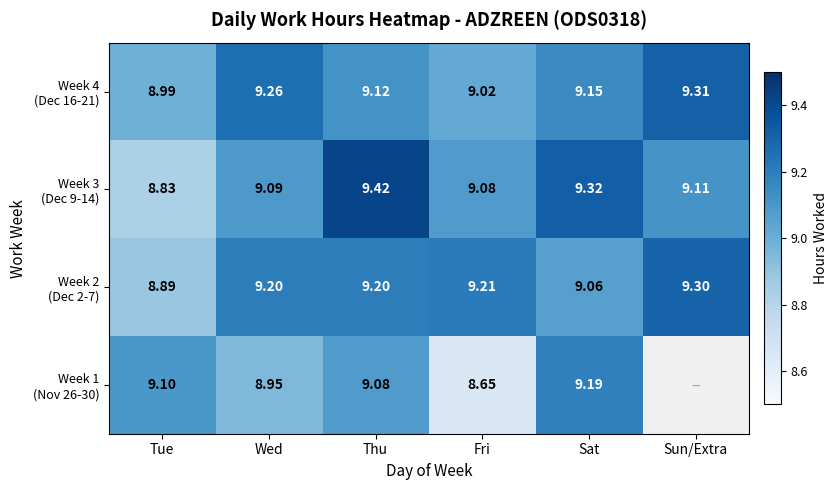

At which label does Week 4 (Dec 16-21) first exceed 9?

Wed